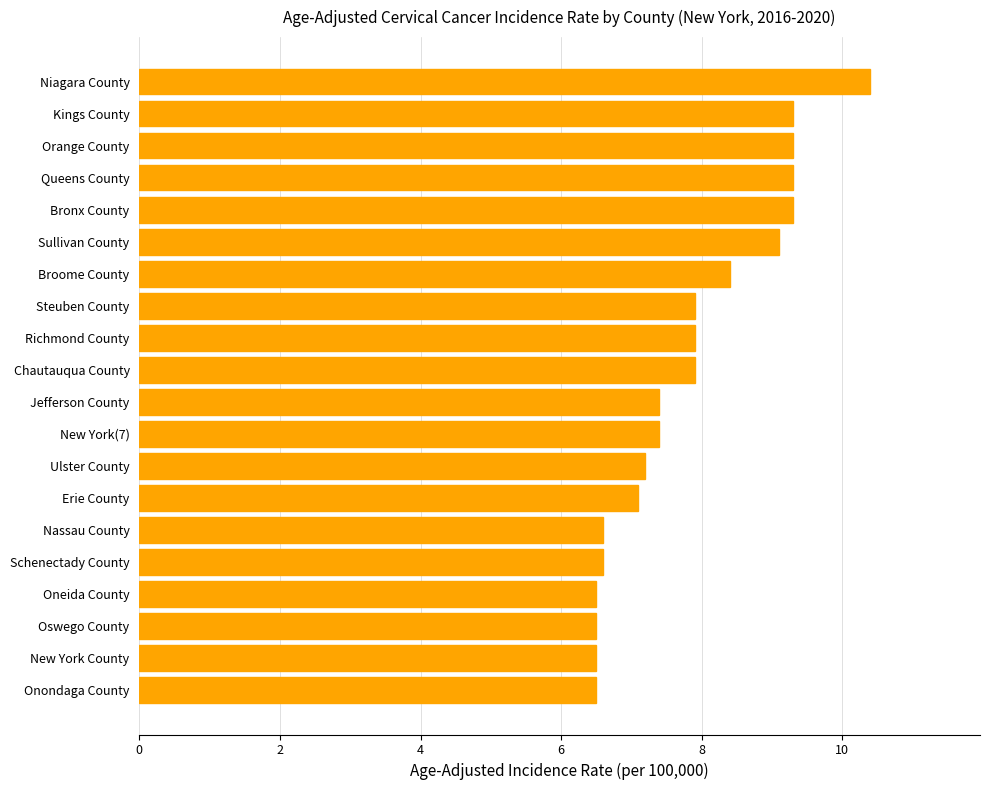

The value at Oneida County is 6.5. True or false?

True